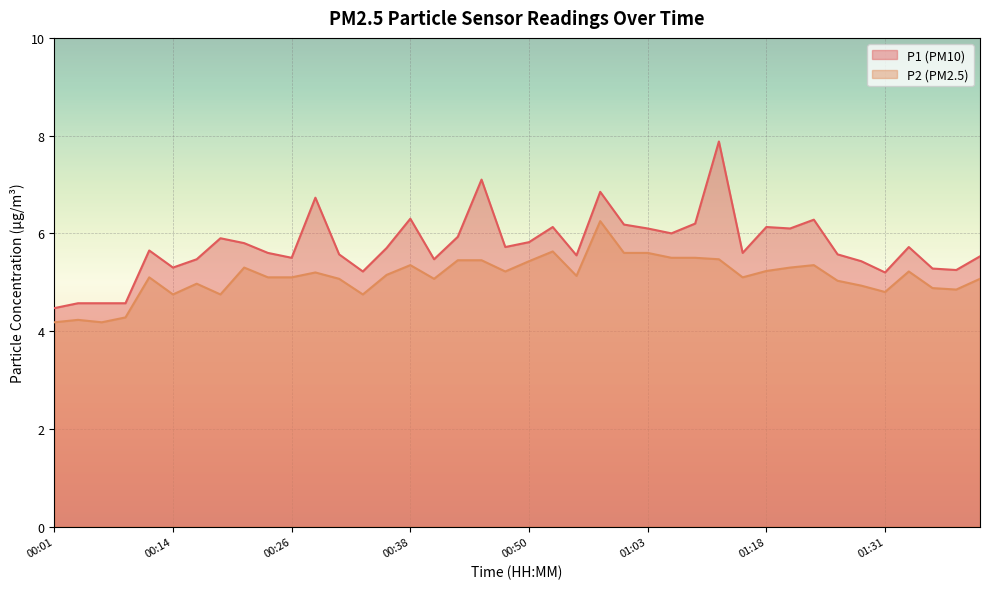

What is the maximum value for P1?

7.9